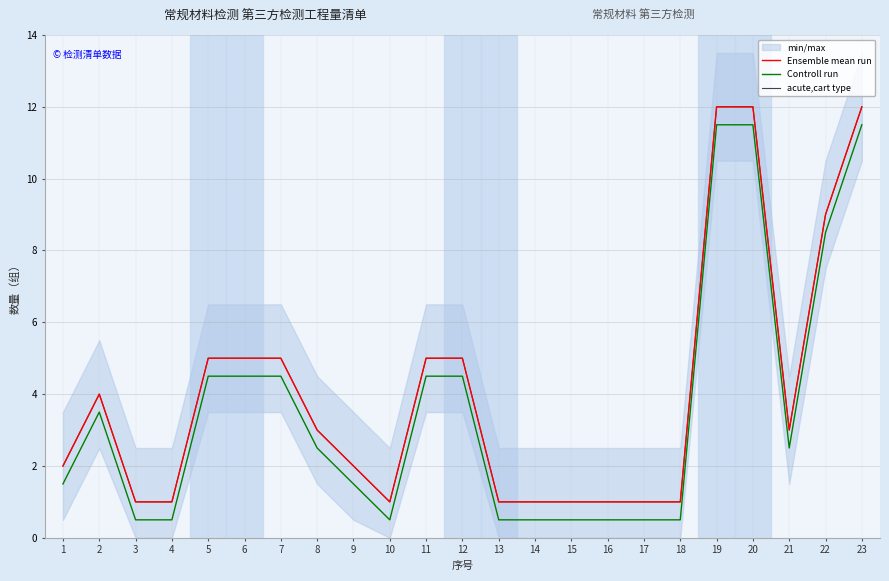

How many lines are shown in the chart?

3